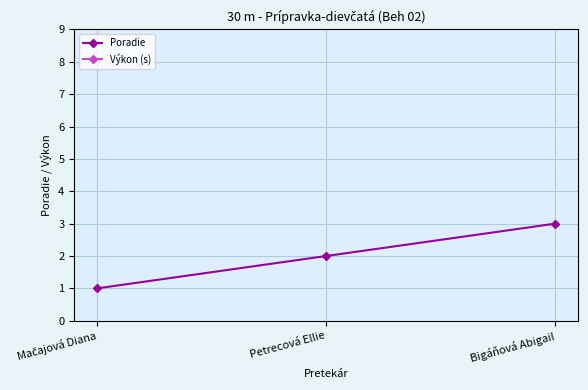

True or false: Poradie has a value of 3.0 at Bigáňová Abigail.

True